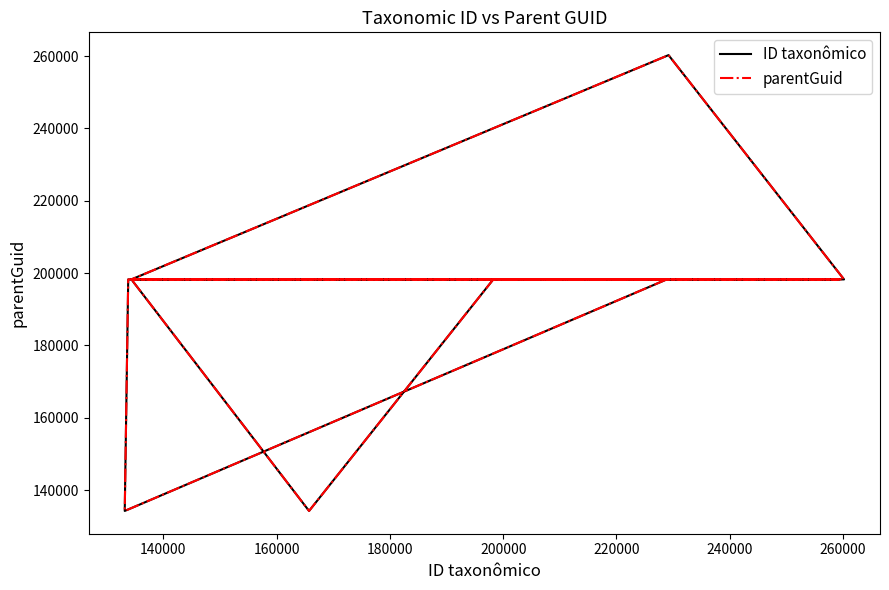

How many interior local peaks does the parentGuid series have?

1